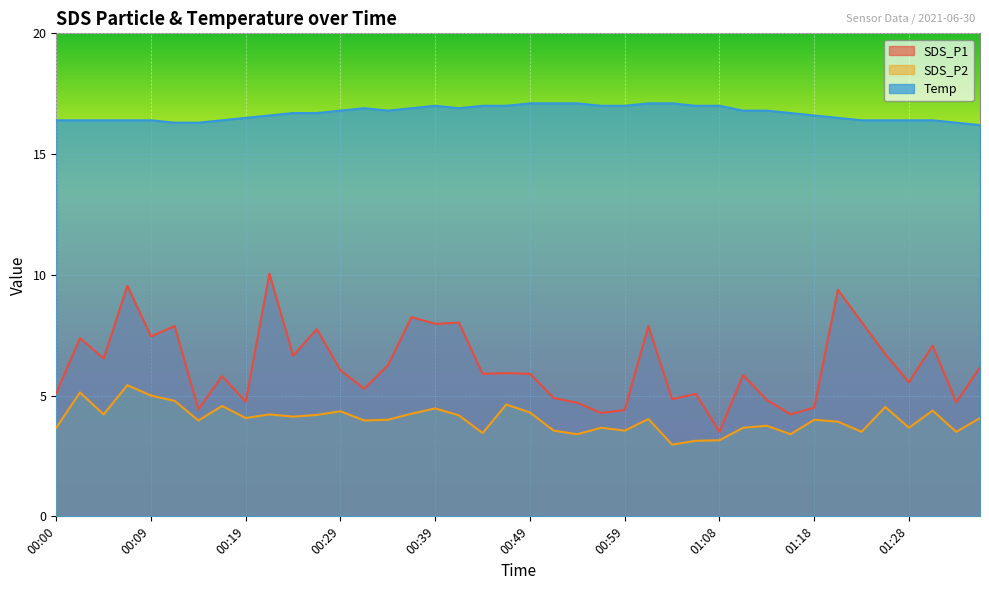

What is the approximate value of SDS_P2 at 01:08?

3.1